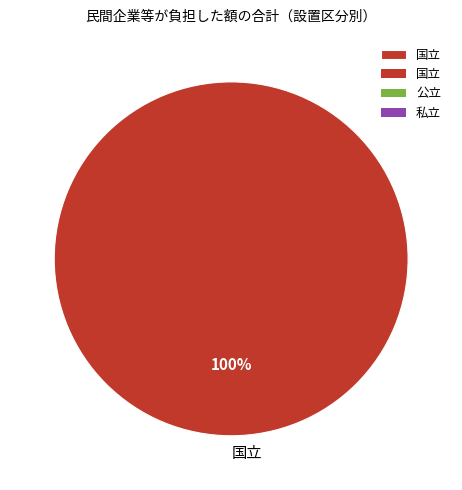

Is there a majority slice in this chart?

Yes